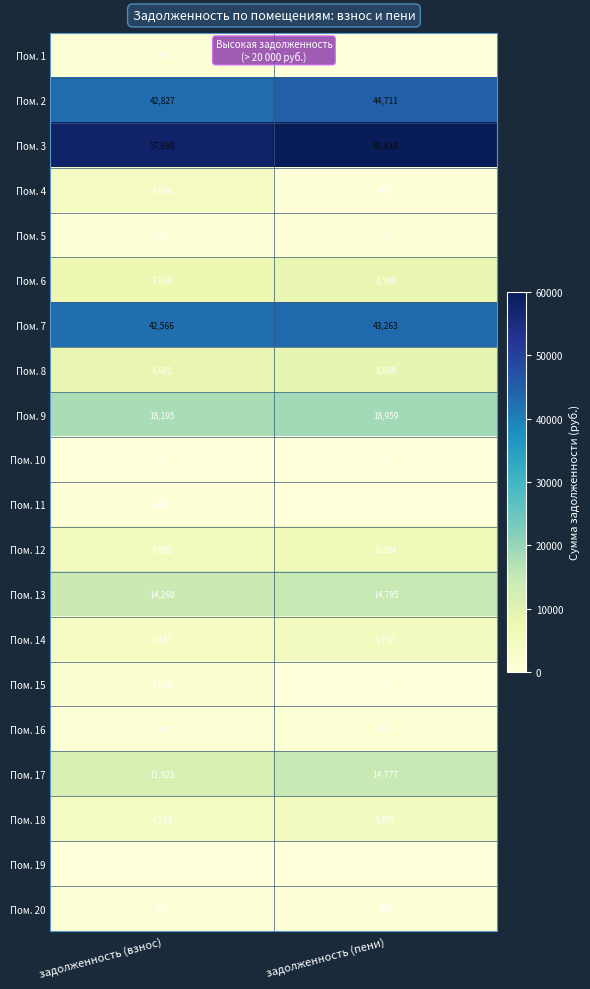

At which category is the sum across all series the highest?

задолженность (пени)